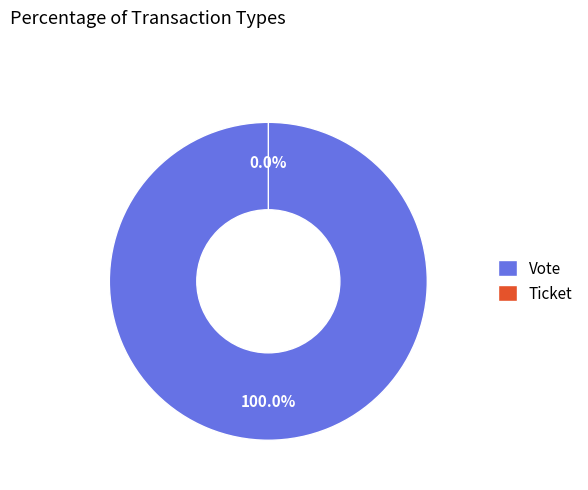

Does Ticket account for over 50% of the chart?

No